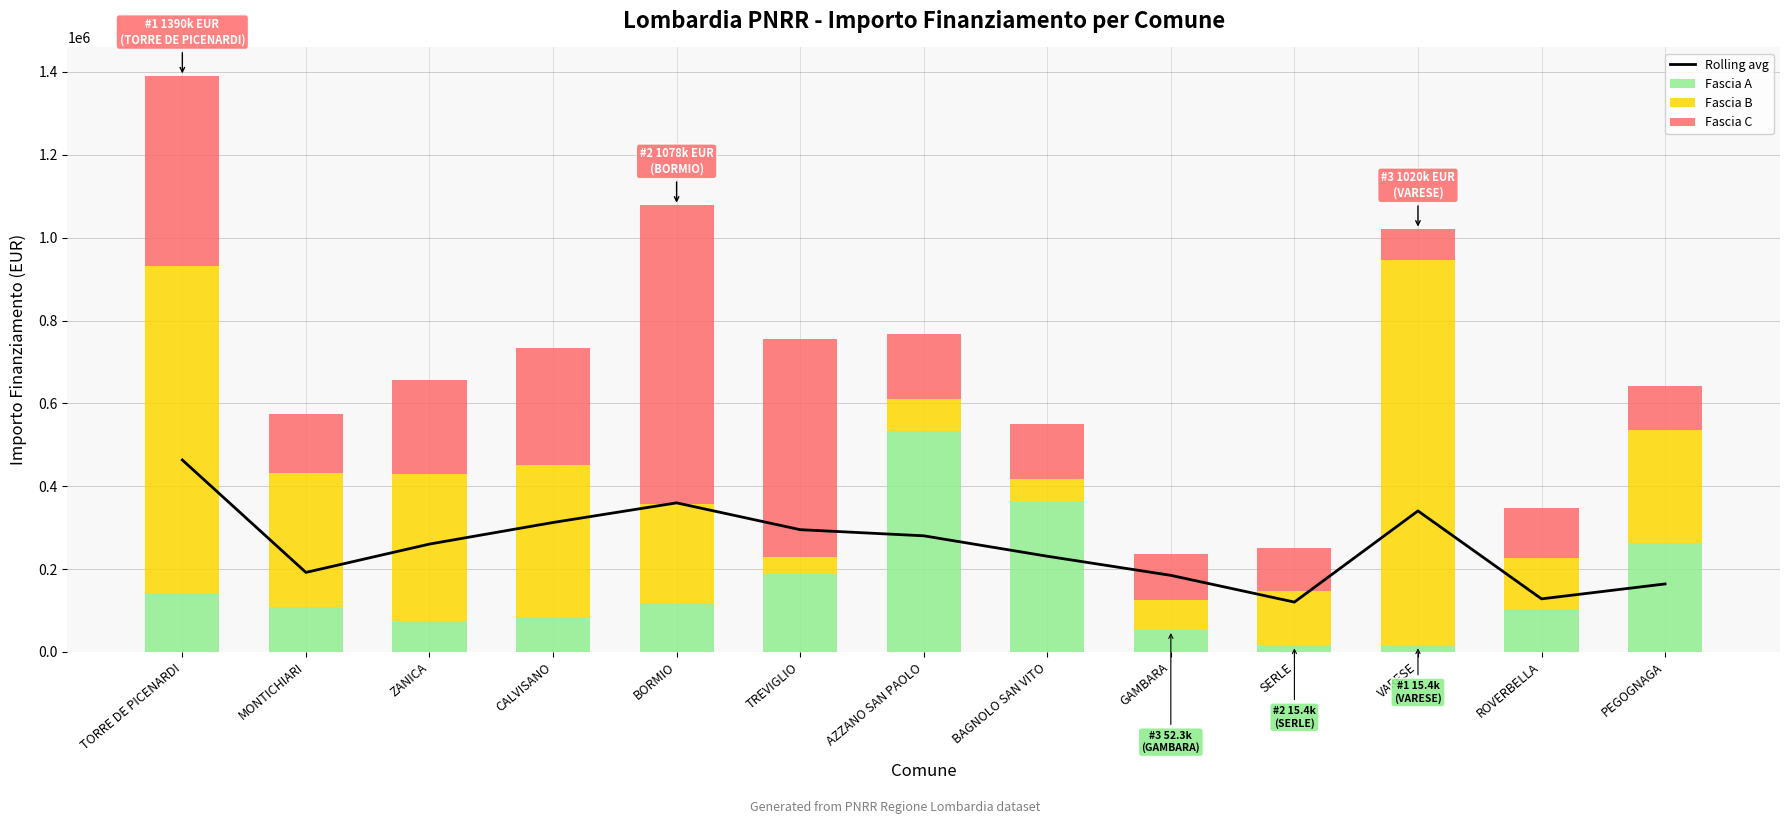

What is the value of the Fascia B bar at the 12th from the left?

125175.0